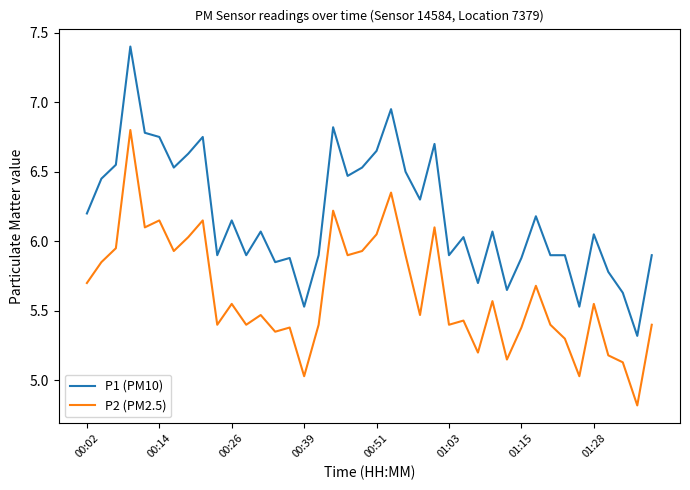

What is the maximum value shown in the chart?

7.4